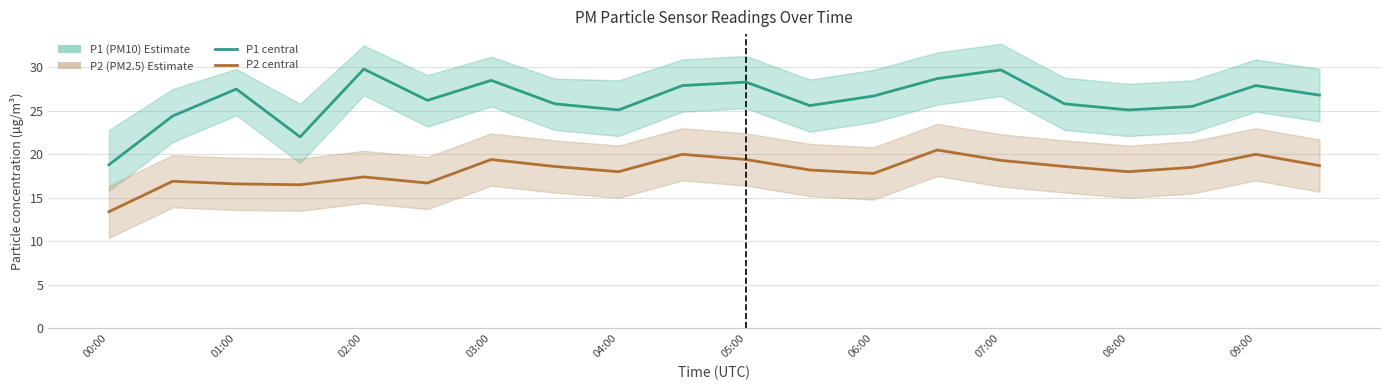

Which series has the largest total across all categories?

P1 (PM10) estimate